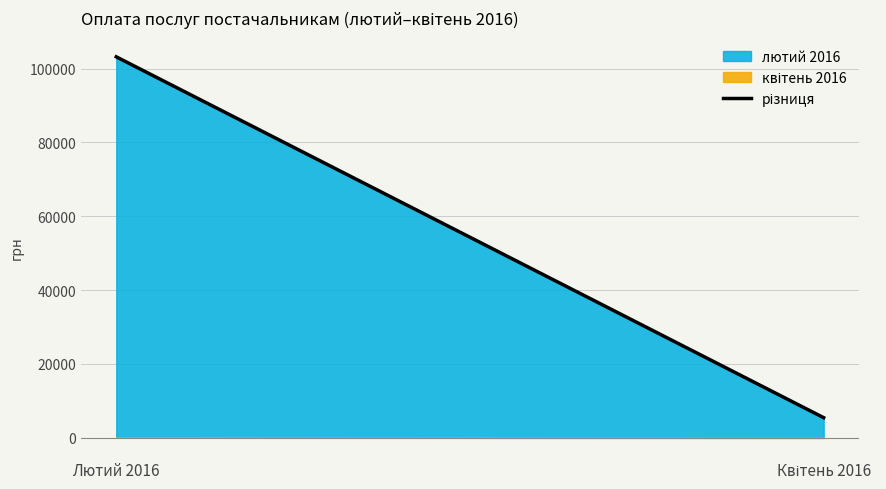

How many lines are shown in the chart?

2